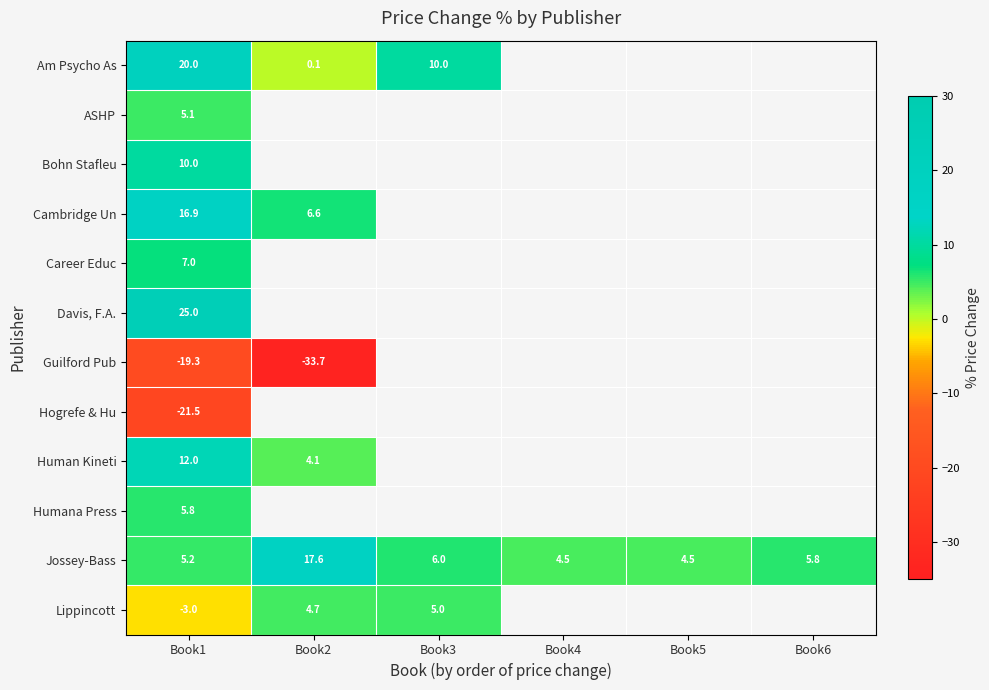

Read the Jossey-Bass value at Book4.

4.5